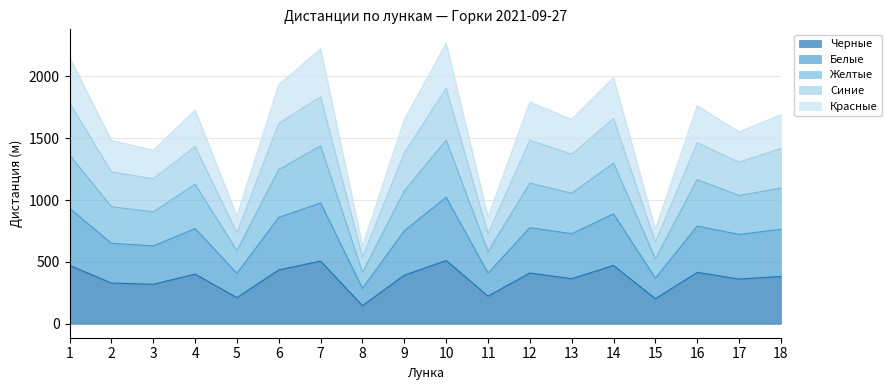

What is the value of the Желтые point at the 12th from the left?

1137